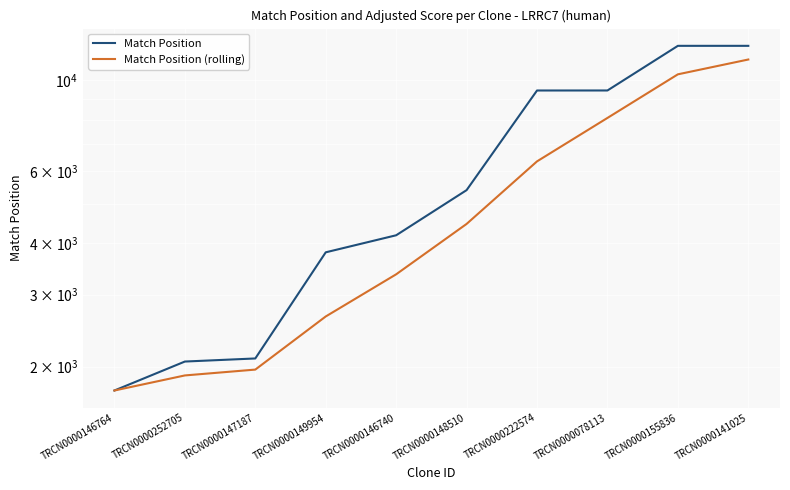

What is the total value across all series at TRCN0000149954?

6454.0